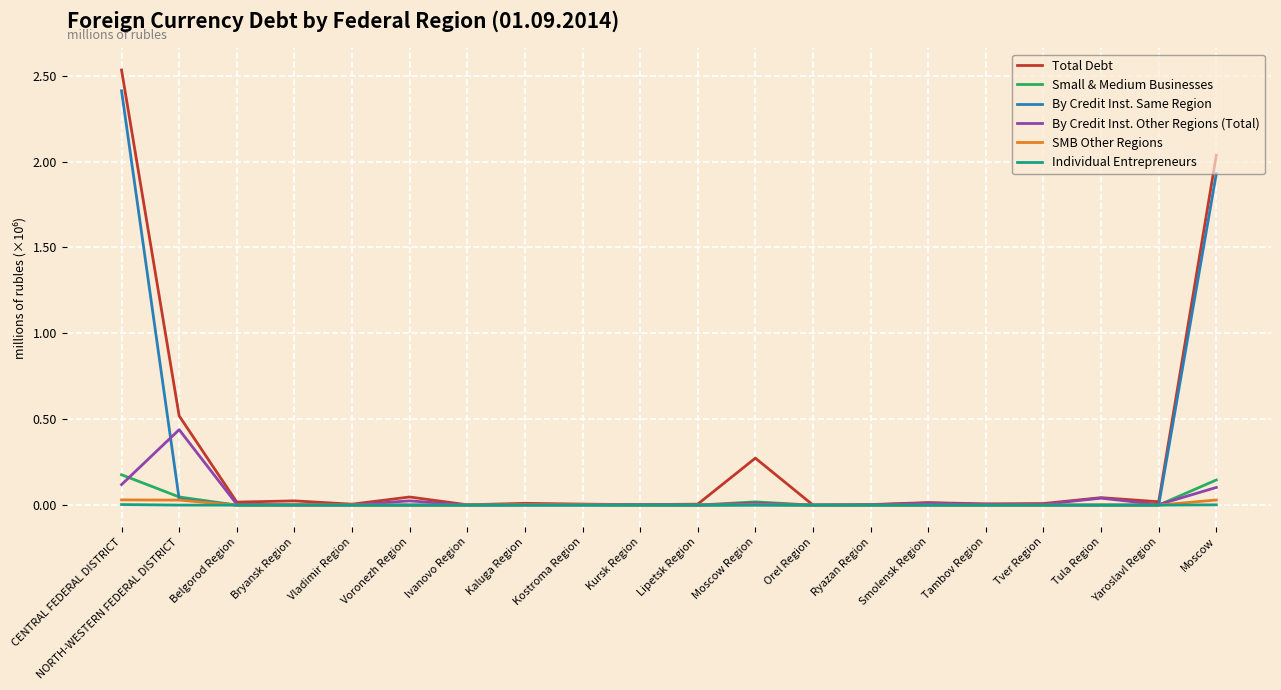

True or false: Total Debt and Small & Medium Businesses intersect in this chart.

False